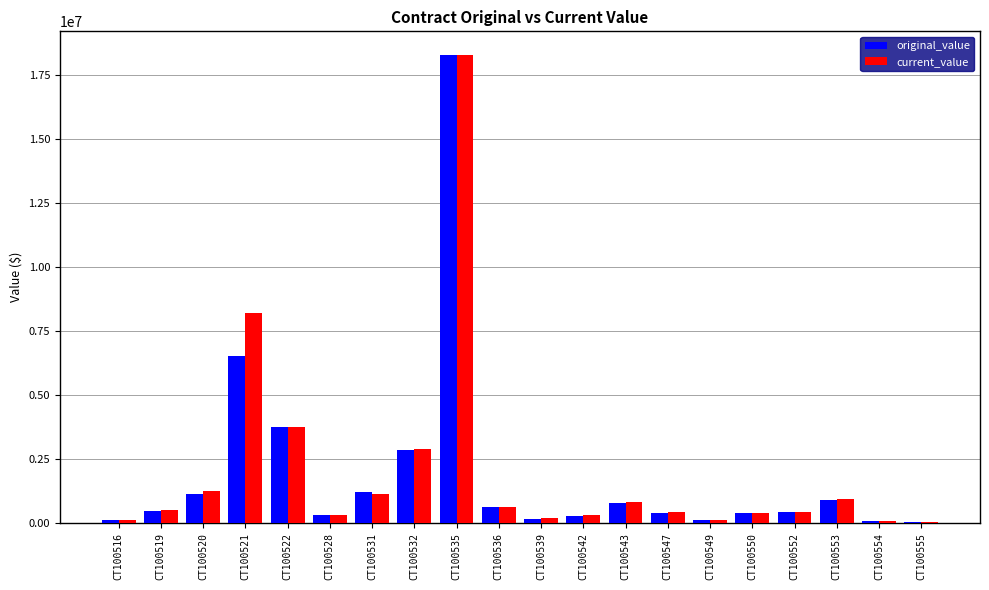

How many distinct data groups are displayed?

2